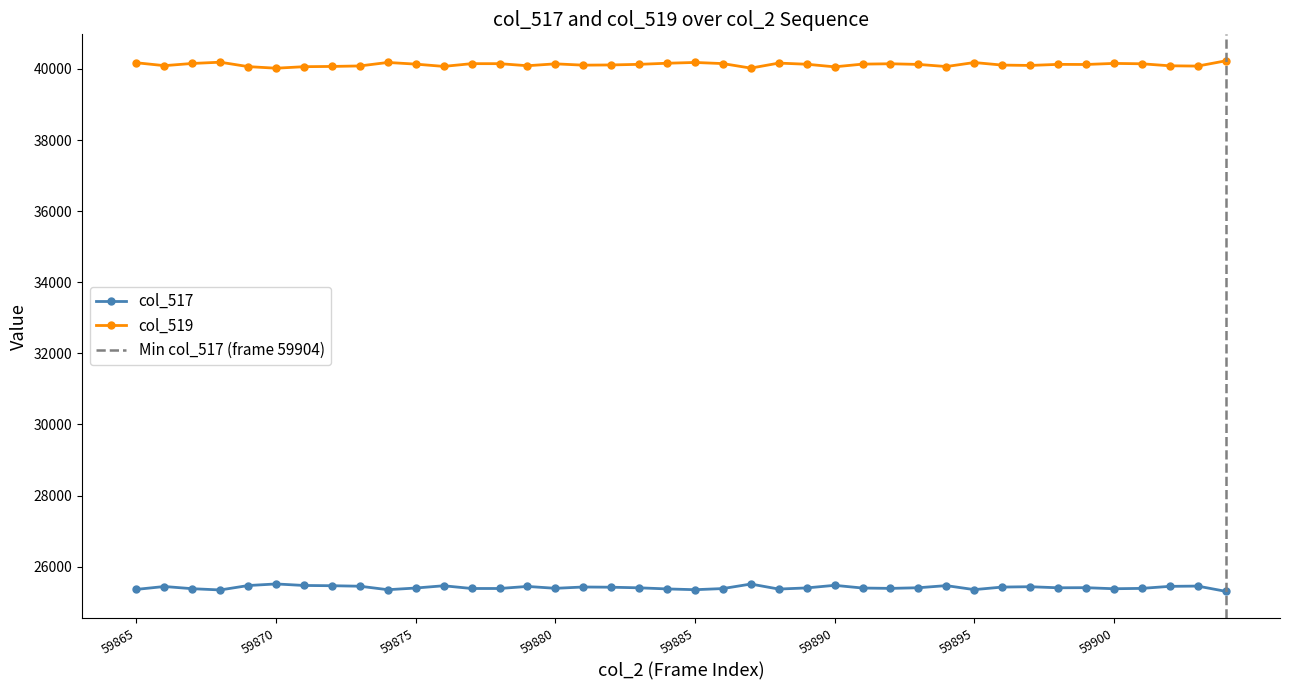

How many interior local valleys does the col_519 series have?

11